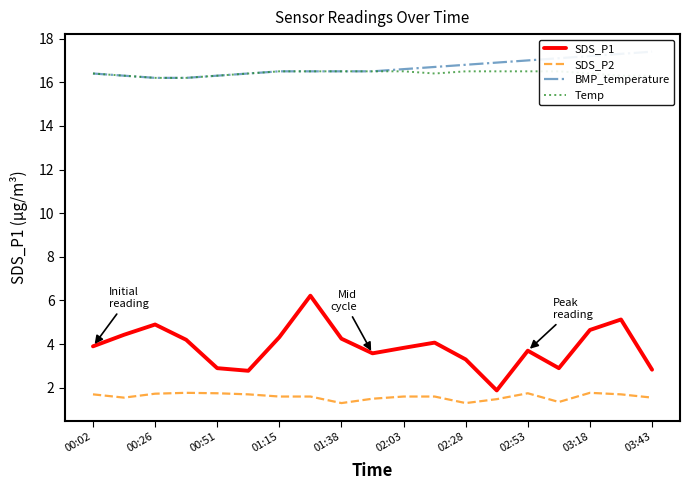

What is the highest value of the SDS_P1 series?

6.2